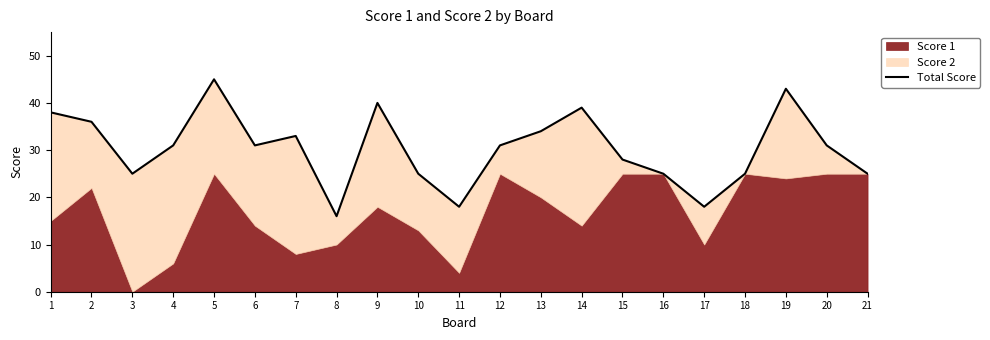

What is the average value?

30